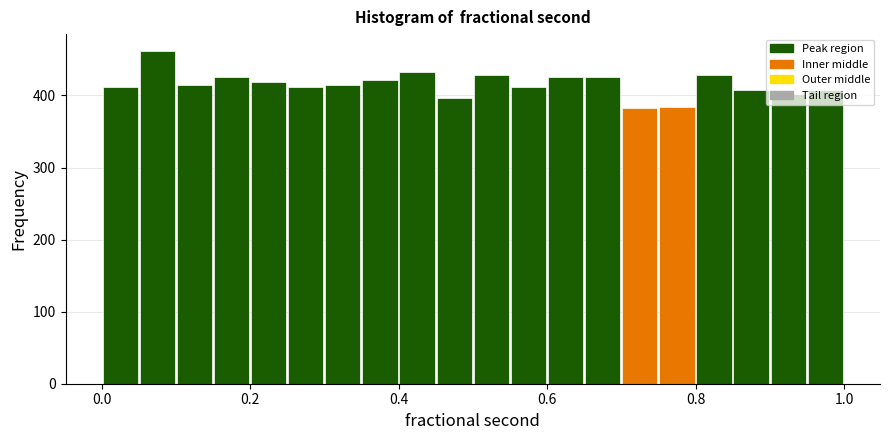

Around what value on the x-axis is the tallest bar? Give the approximate position of its centre, as read against the axis.

0.08